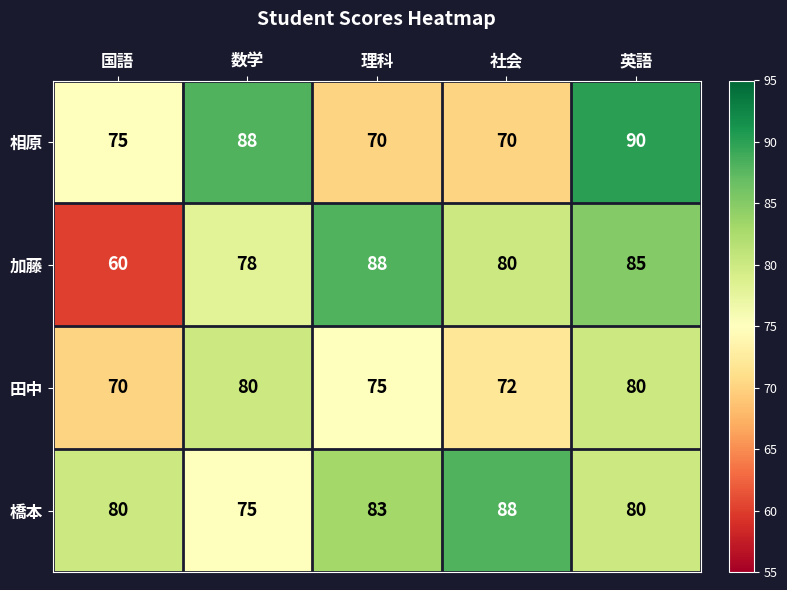

What is the spread (max minus min) of values at 英語?

10